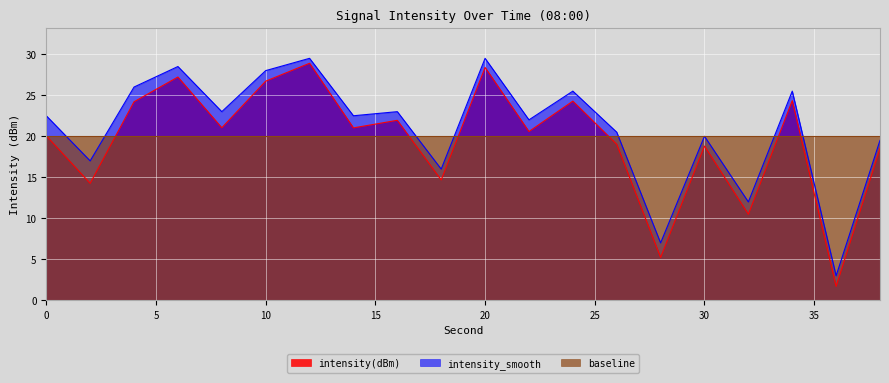

List the series in order of their peak value, highest first.

intensity_smooth, intensity(dBm), baseline